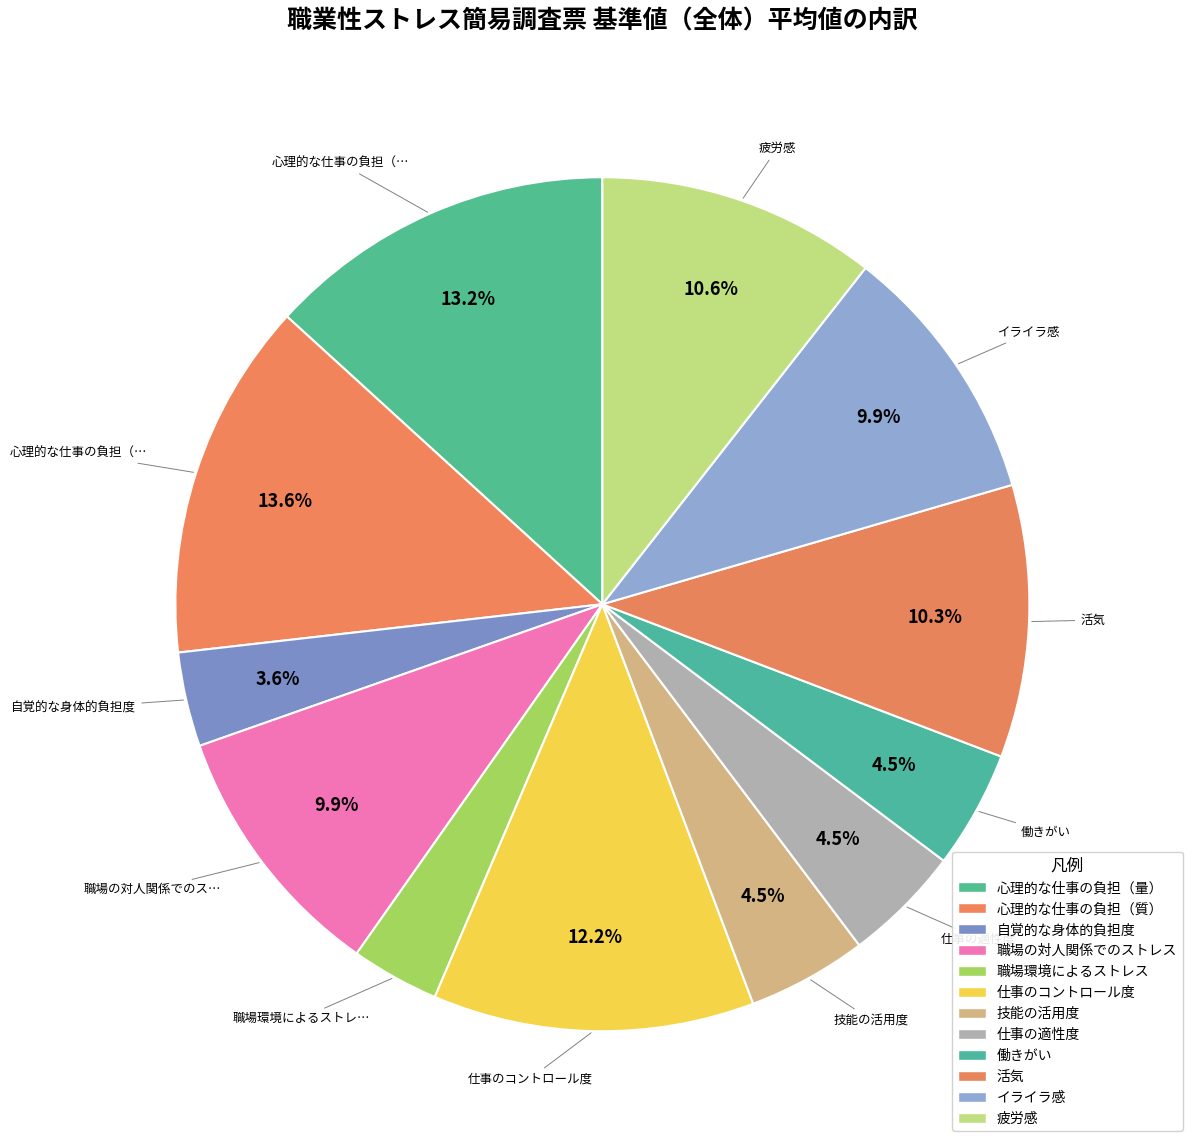

Does any single category account for the majority?

No